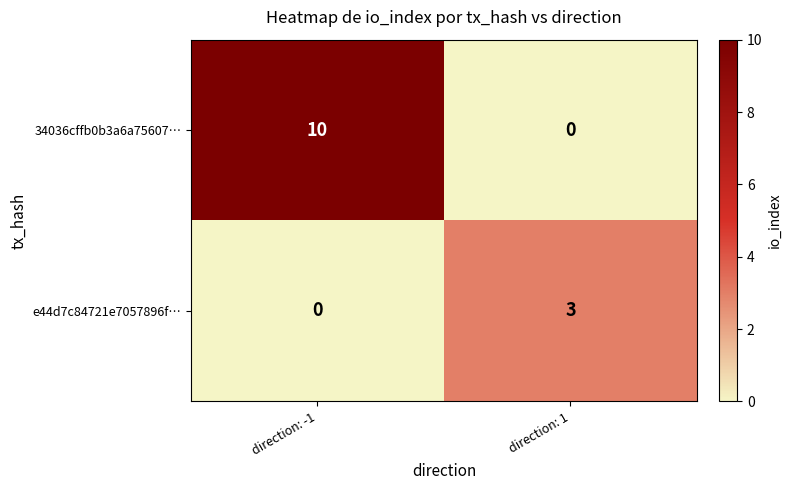

Which series changed the most between direction: -1 and direction: 1?

34036cffb0b3a6a75607…